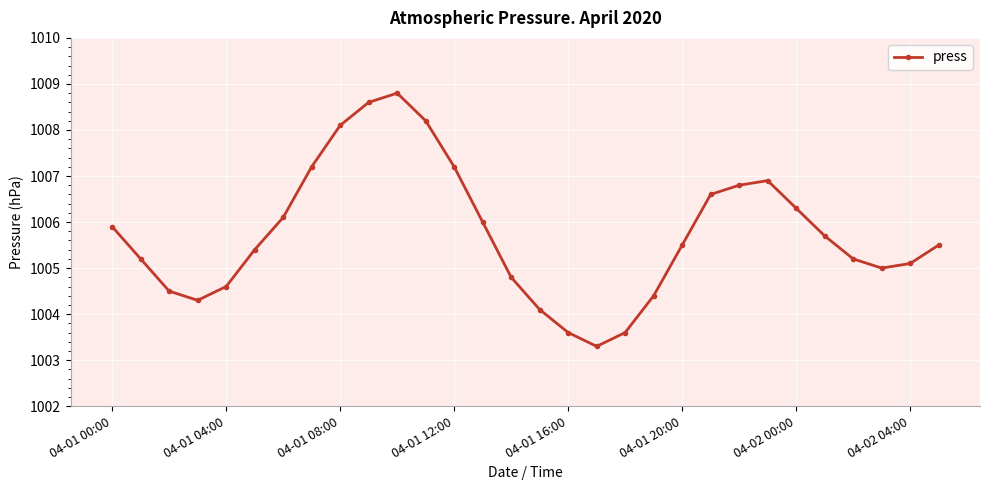

What is the difference between the second highest and minimum values?

5.3